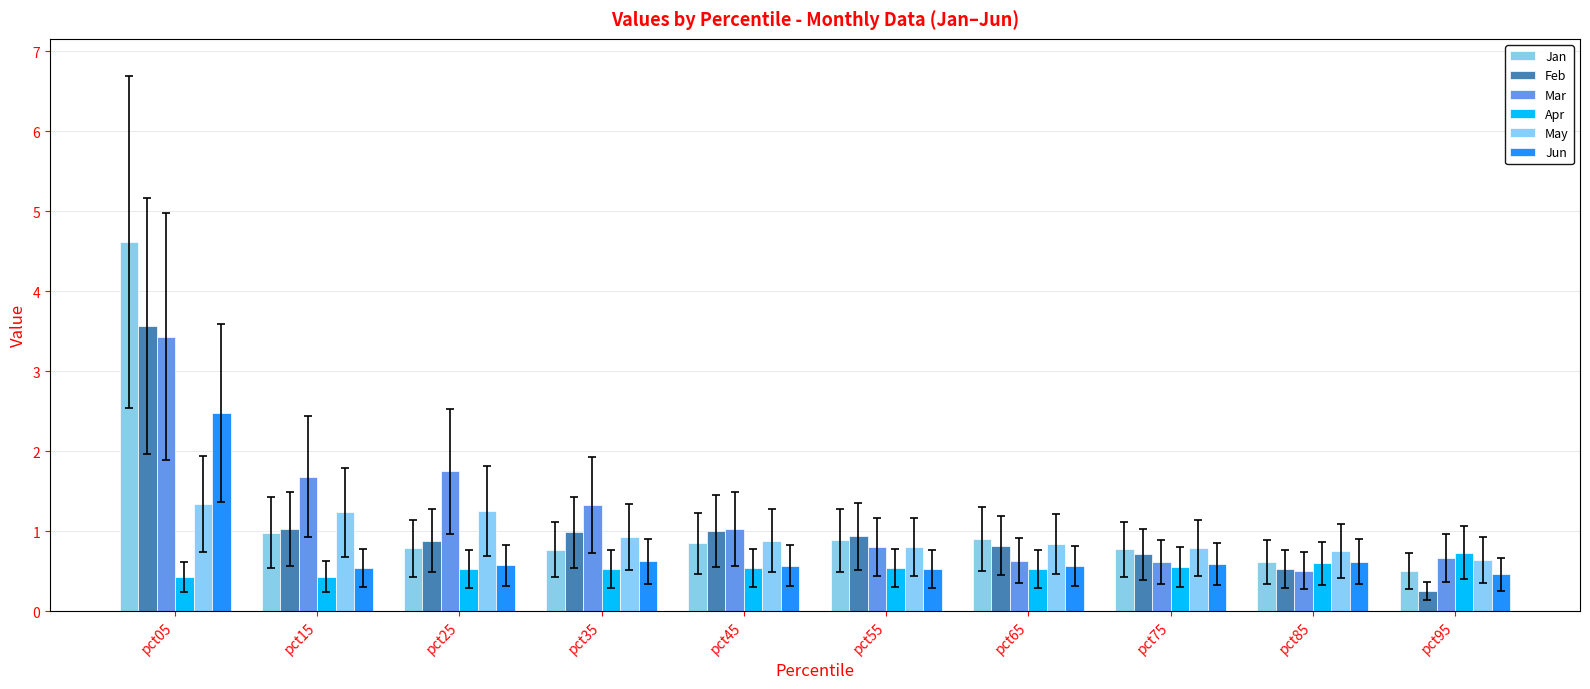

Reading left to right, extract all data points from this chart.

Jan: 4.6	1.0	0.8	0.8	0.8	0.9	0.9	0.8	0.6	0.5
Feb: 3.6	1.0	0.9	1.0	1.0	0.9	0.8	0.7	0.5	0.3
Mar: 3.4	1.7	1.7	1.3	1.0	0.8	0.6	0.6	0.5	0.7
Apr: 0.4	0.4	0.5	0.5	0.5	0.5	0.5	0.6	0.6	0.7
May: 1.3	1.2	1.3	0.9	0.9	0.8	0.8	0.8	0.7	0.6
Jun: 2.5	0.5	0.6	0.6	0.6	0.5	0.6	0.6	0.6	0.5